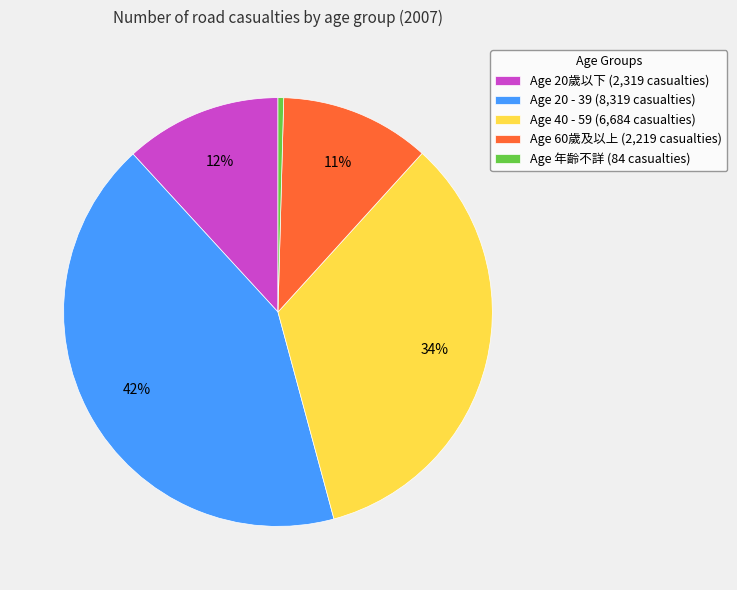

Count the number of slices in the pie.

5